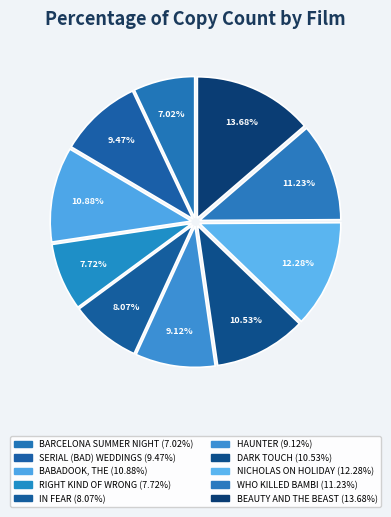

Is there any slice that represents more than half of the pie?

No